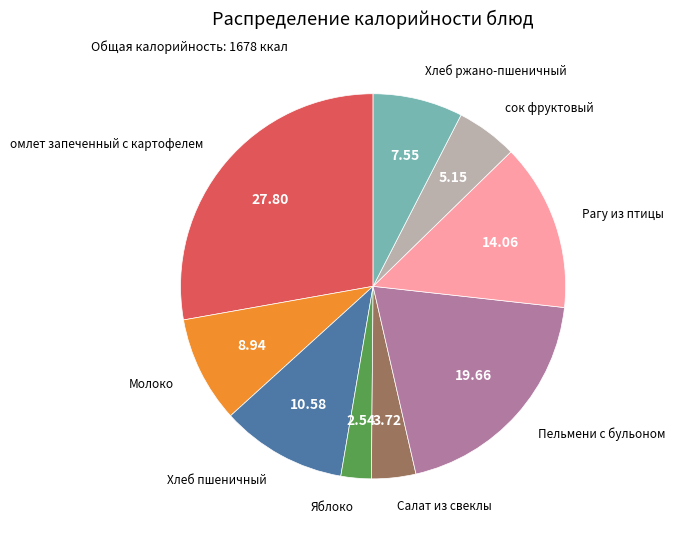

Is there any slice that represents more than half of the pie?

No